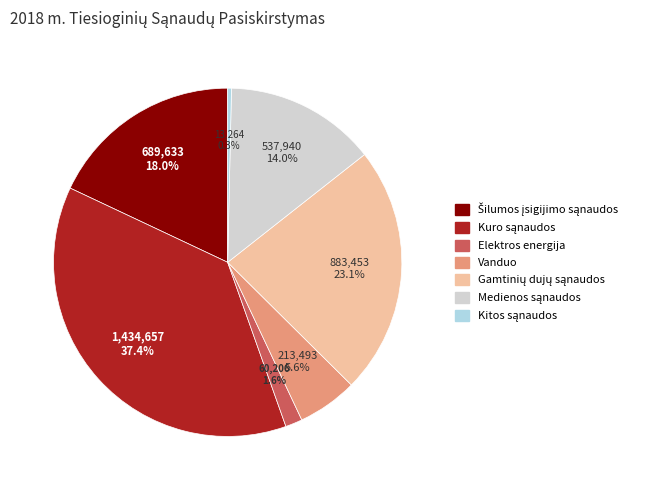

Is there any slice that represents more than half of the pie?

No